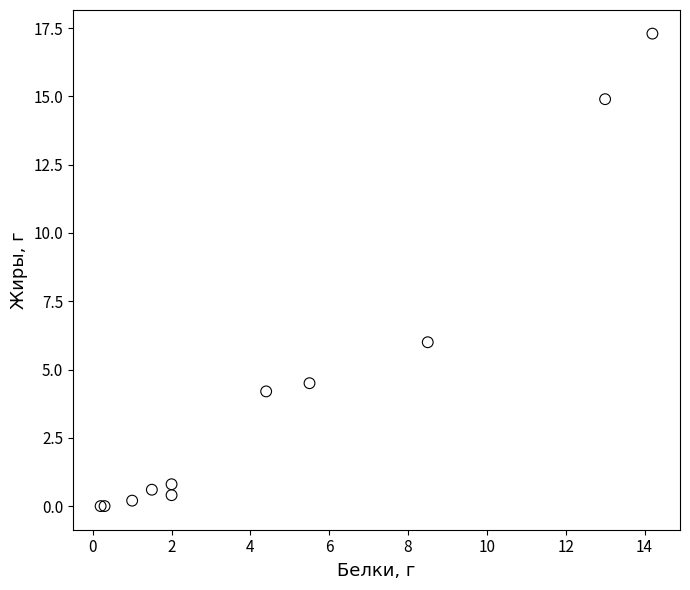

What Y value in the scatter plot is closest to 8?

6.0